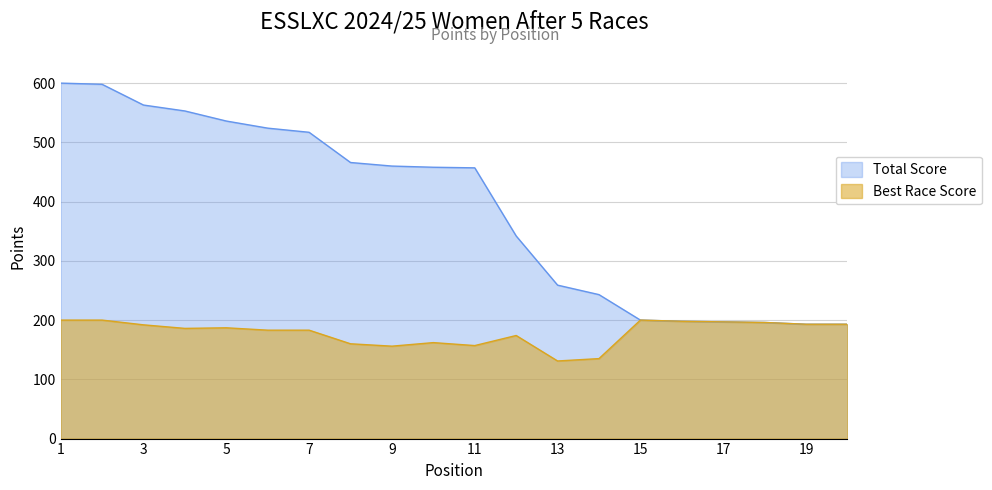

Count the number of categories in the chart.

20